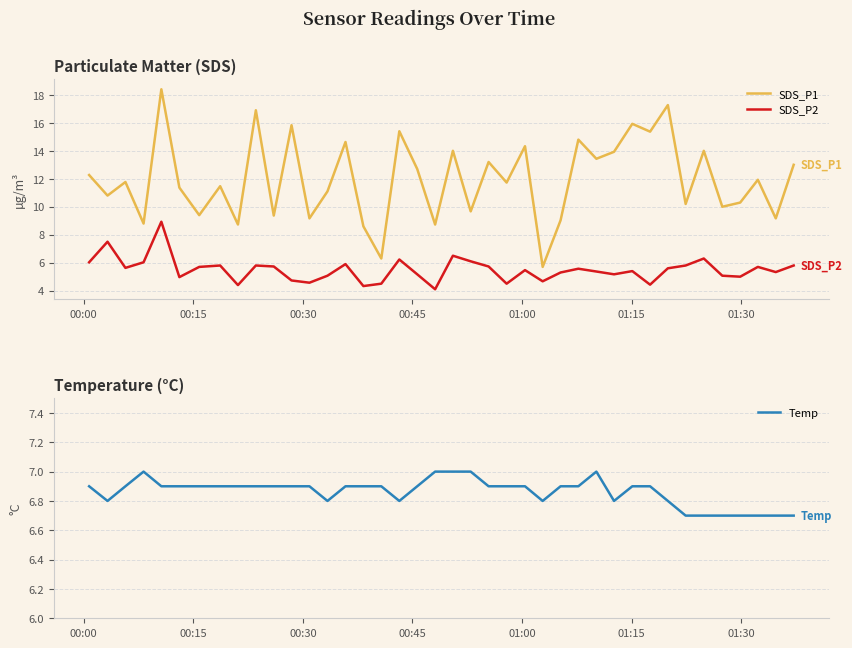

True or false: SDS_P1 and SDS_P2 cross at least once.

False